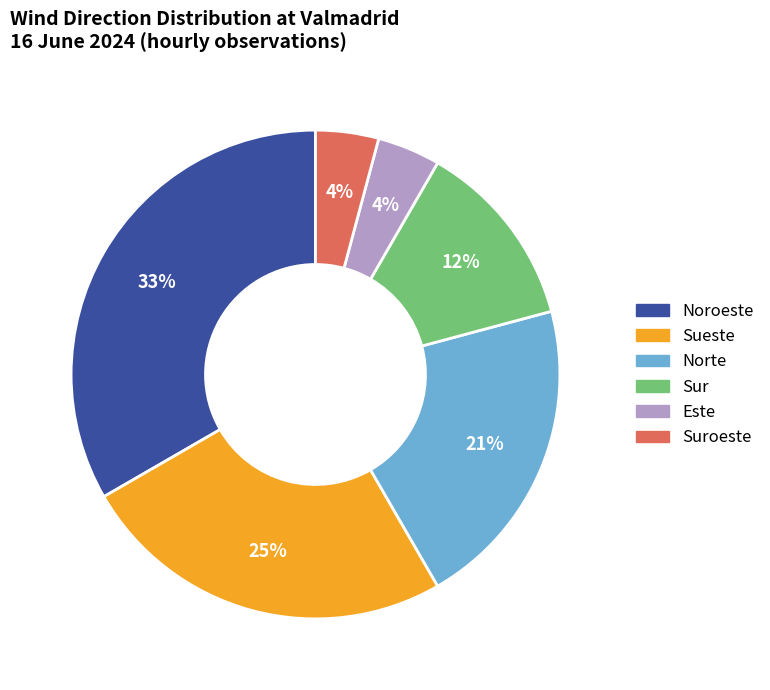

To the nearest percent, what is the difference between the largest and smallest slice percentages?

29%